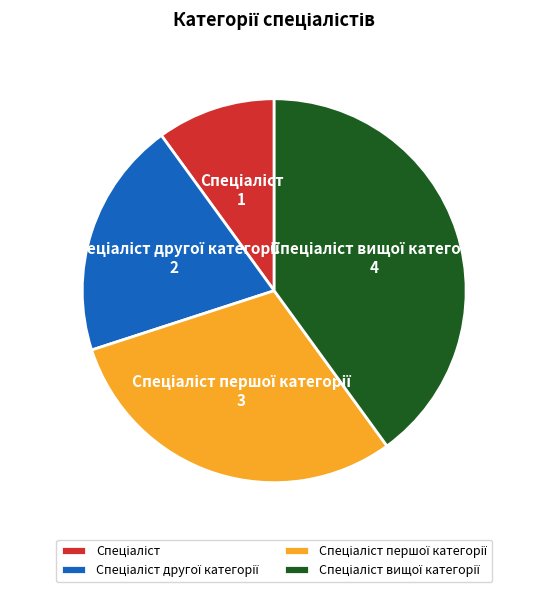

Is there a majority slice in this chart?

No